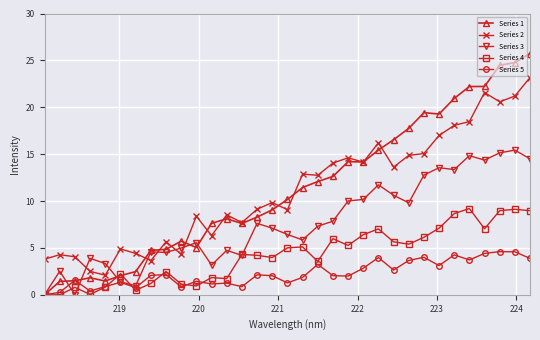

Which series has the largest range (max minus min)?

Series 1